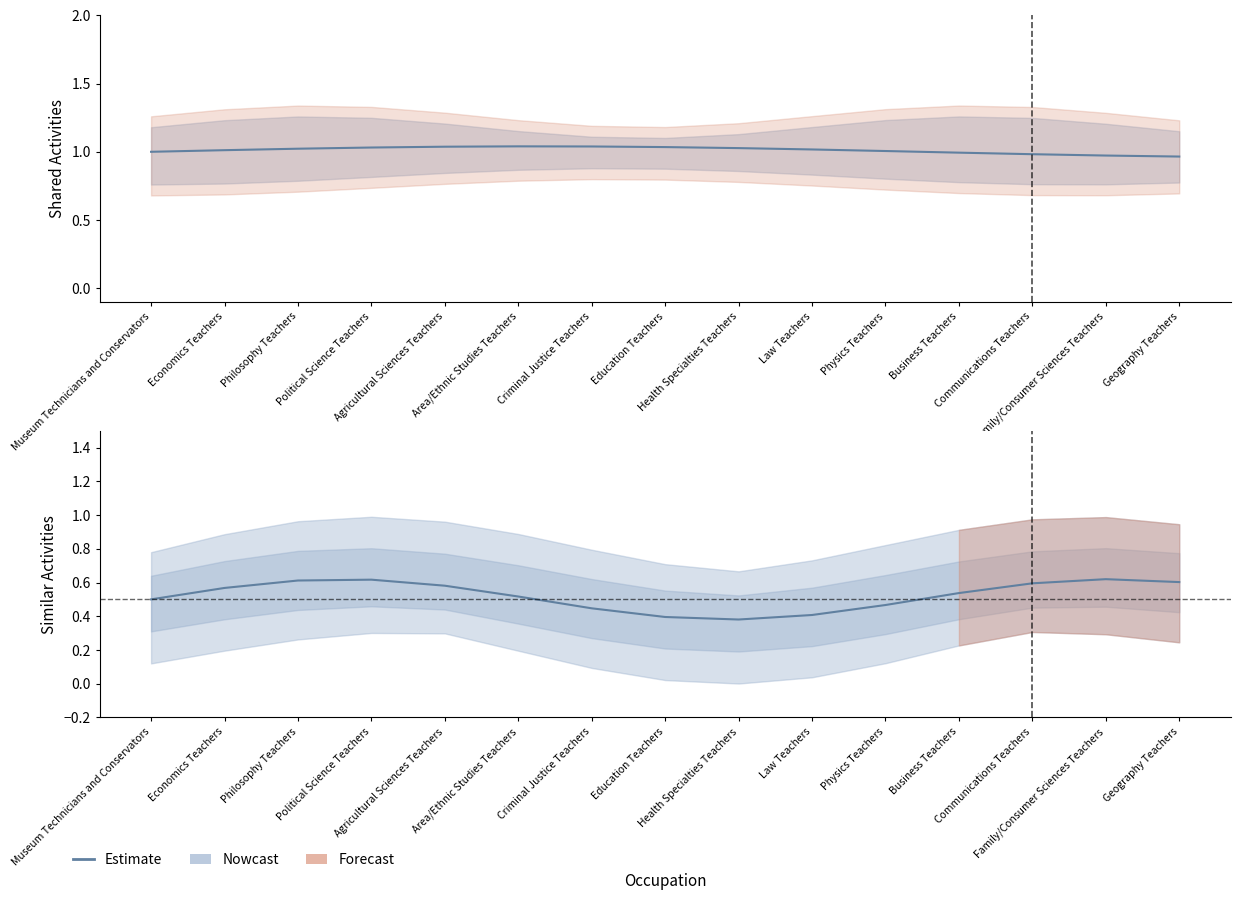

List the labels in order of value, smallest first.

Health Specialties Teachers, Education Teachers, Law Teachers, Criminal Justice Teachers, Physics Teachers, Museum Technicians and Conservators, Area/Ethnic Studies Teachers, Business Teachers, Economics Teachers, Agricultural Sciences Teachers, Communications Teachers, Geography Teachers, Philosophy Teachers, Political Science Teachers, Family/Consumer Sciences Teachers